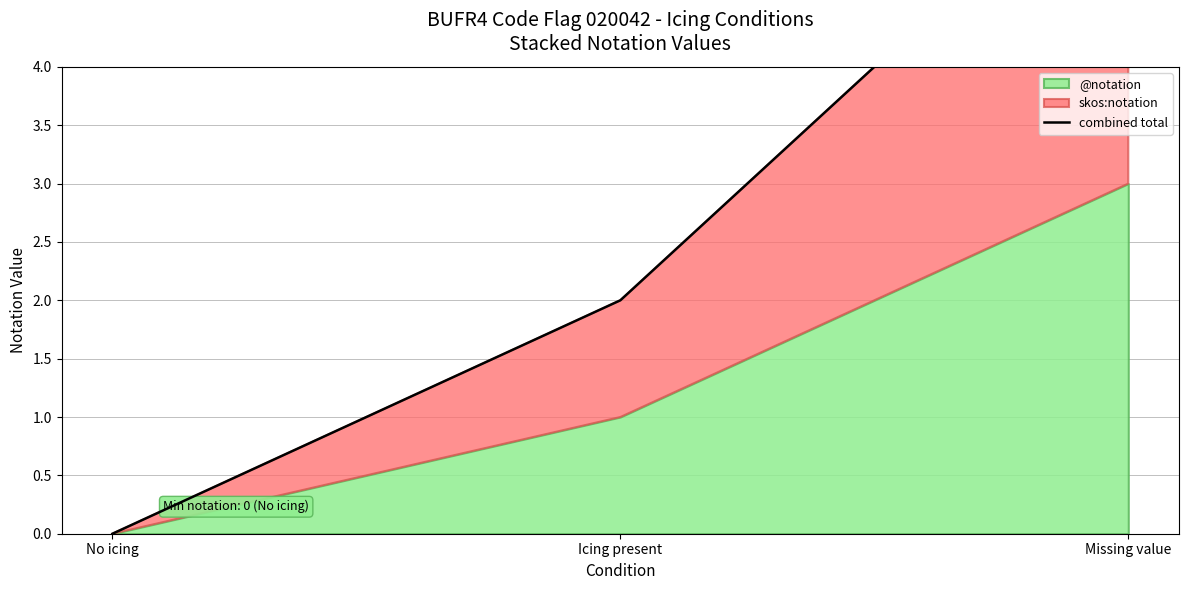

Between Missing value and Icing present, which is larger?

Missing value